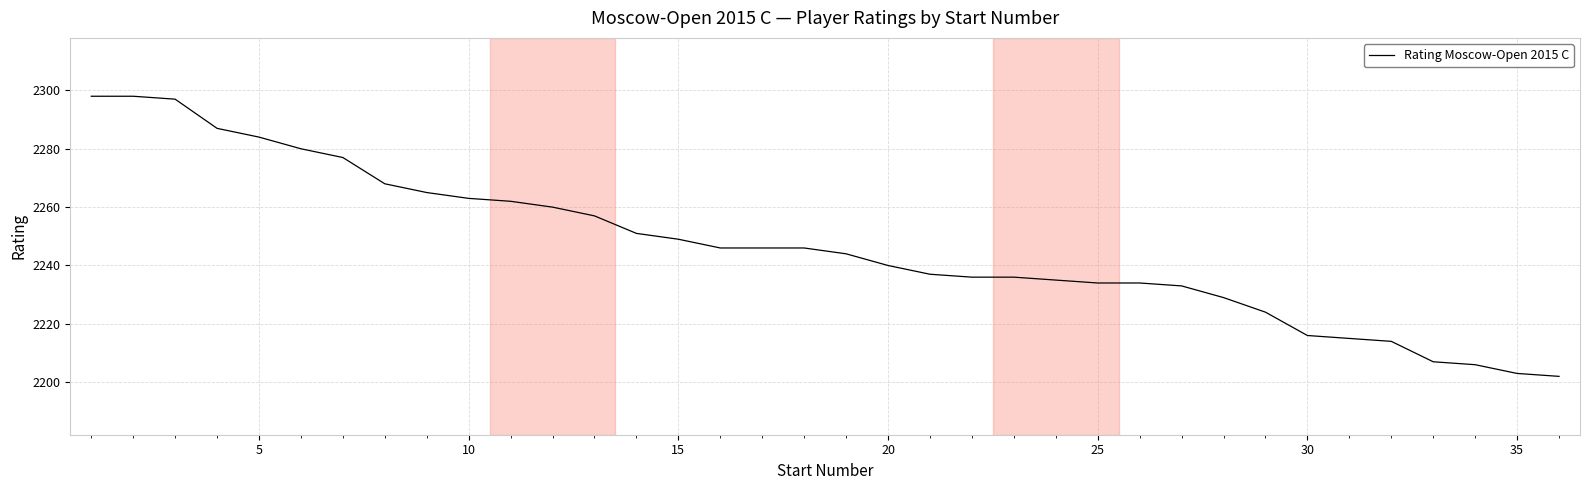

Is this an area chart (filled region under the line)?

No